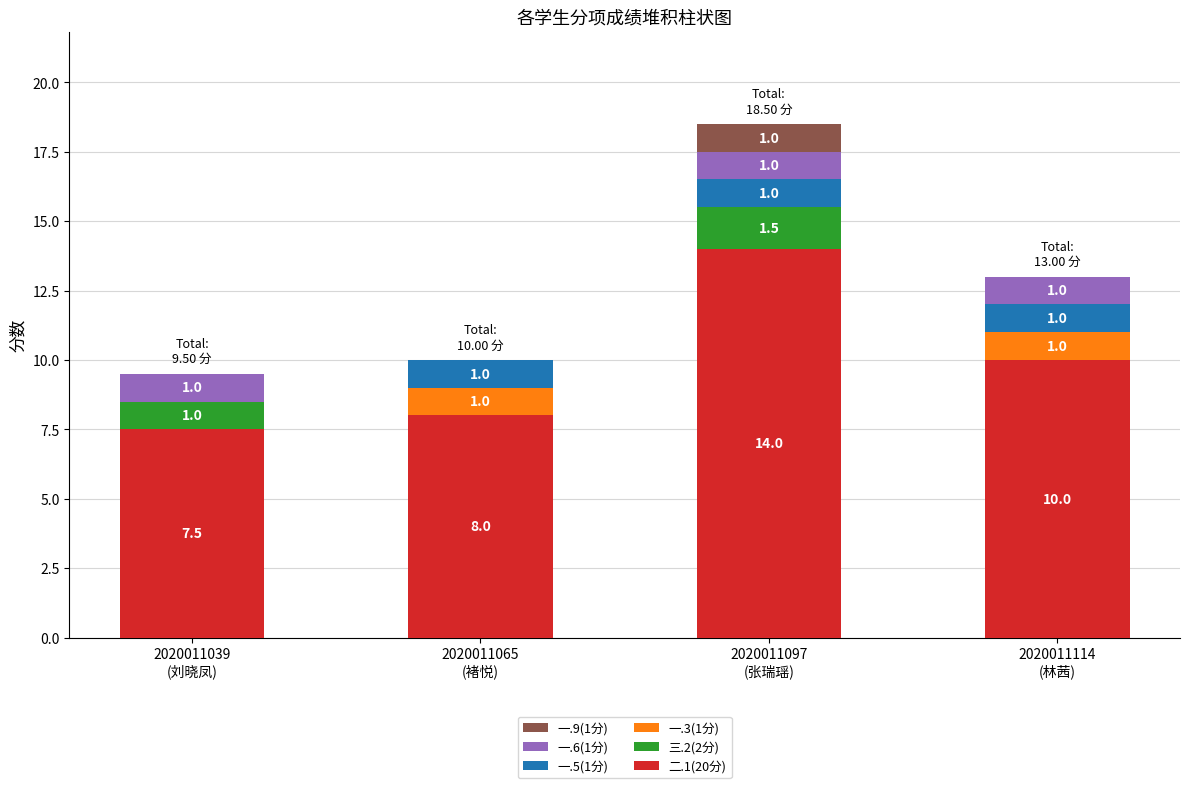

At which category is the sum across all series the highest?

2020011097
(张瑞瑶)